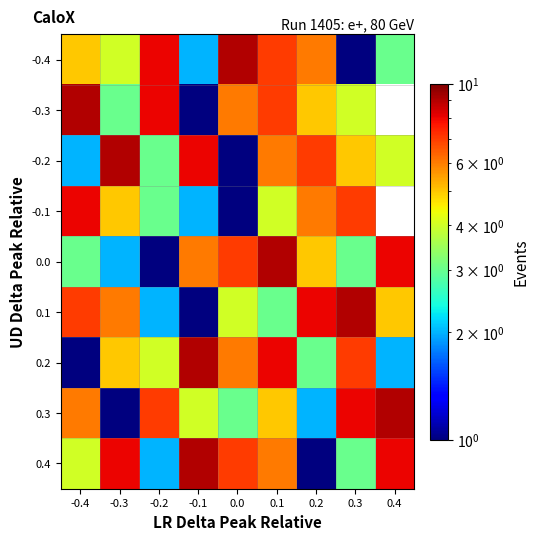

Read the 0.2 value at 0.2.

3.0